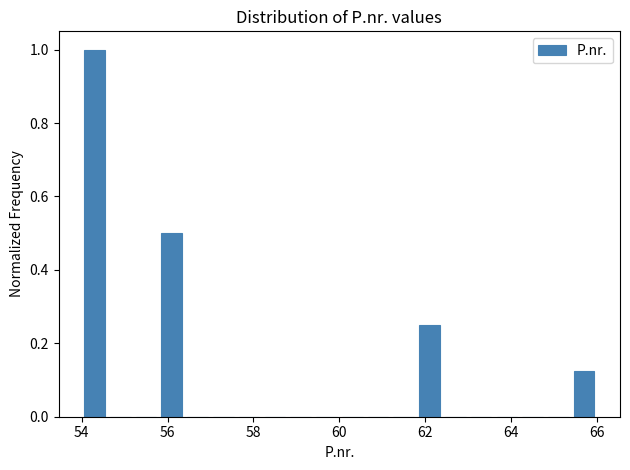

Read against the x-axis, roughly where is the centre of the tallest bar?

54.4